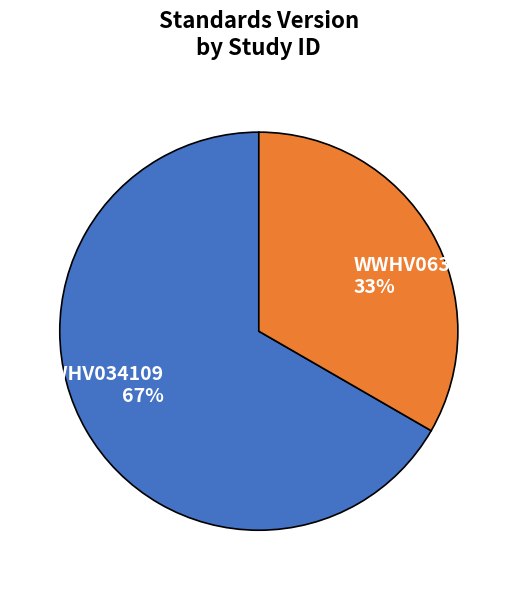

To the nearest percent, what is the combined percentage of WWHV063054 and WWHV034109?

100%